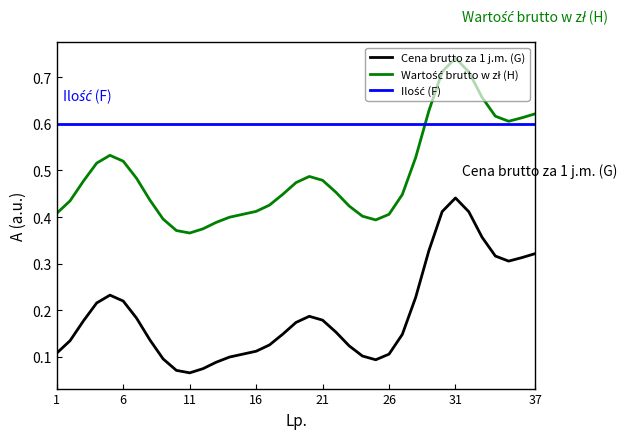

Count the number of categories in the chart.

37